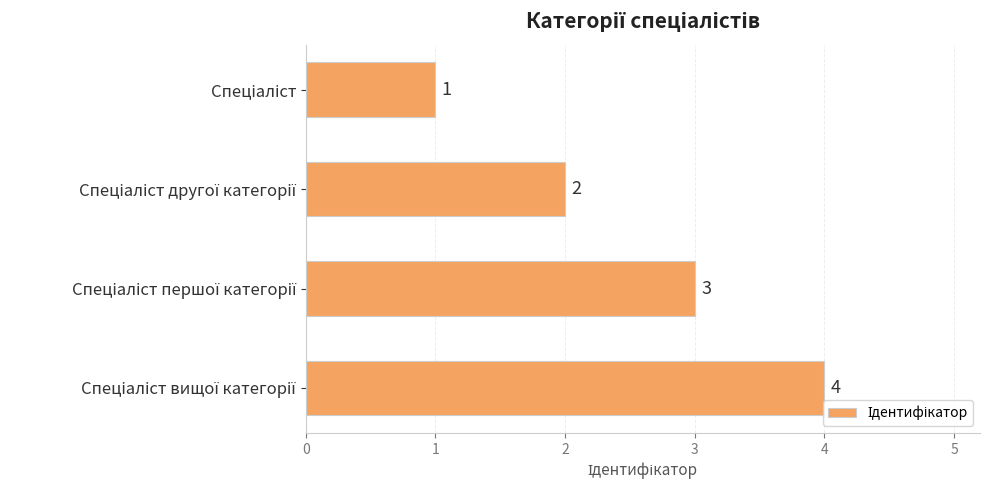

What is the difference between the maximum and minimum values?

3